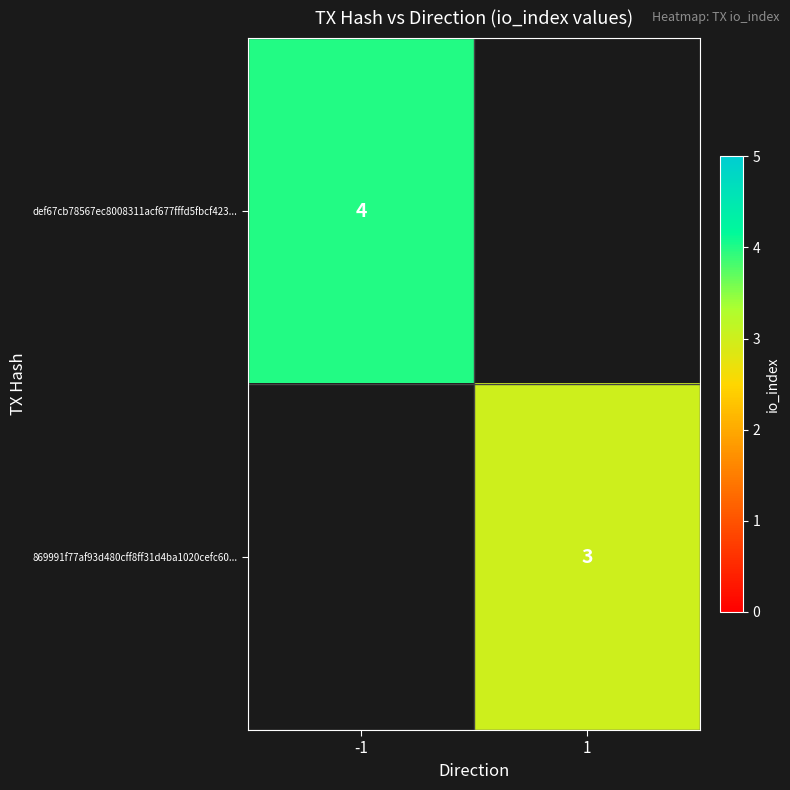

True or false: 869991f77af93d480cff8ff31d4ba1020cefc60... has a value of 5 at 1.

False